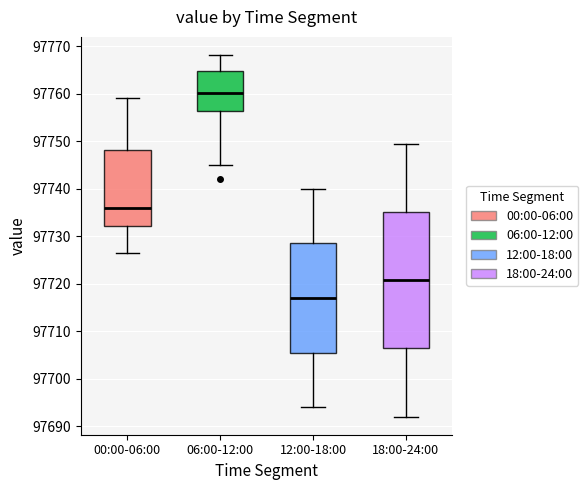

Where does the median line of the box for 12:00-18:00 sit on the y-axis? The values are not printed on the chart, so give them approximately, as read against the axis.

97717